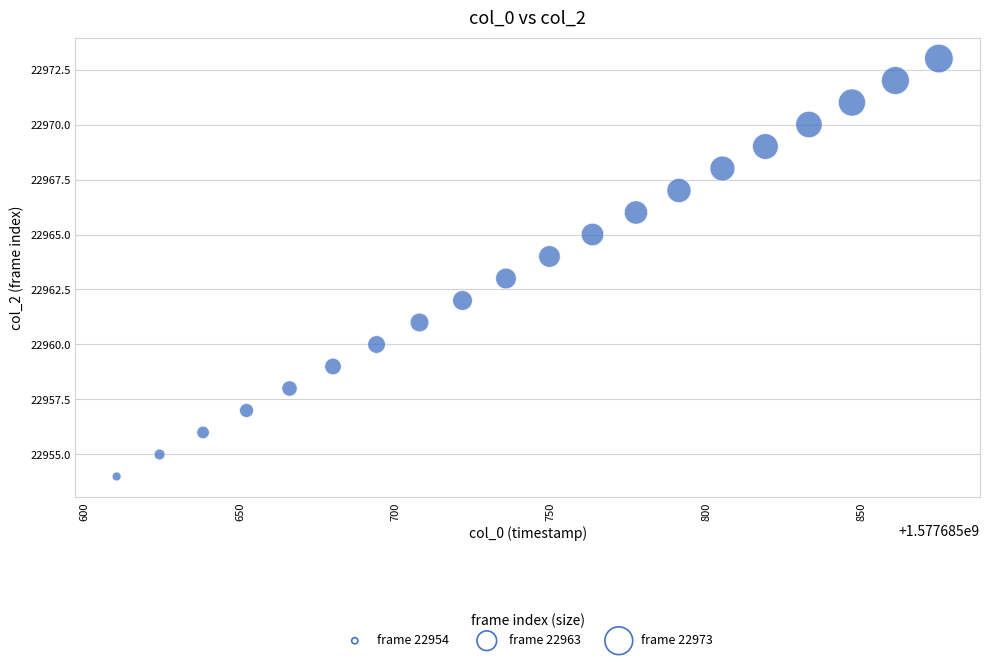

What is the range of Y values (max minus min)?

19